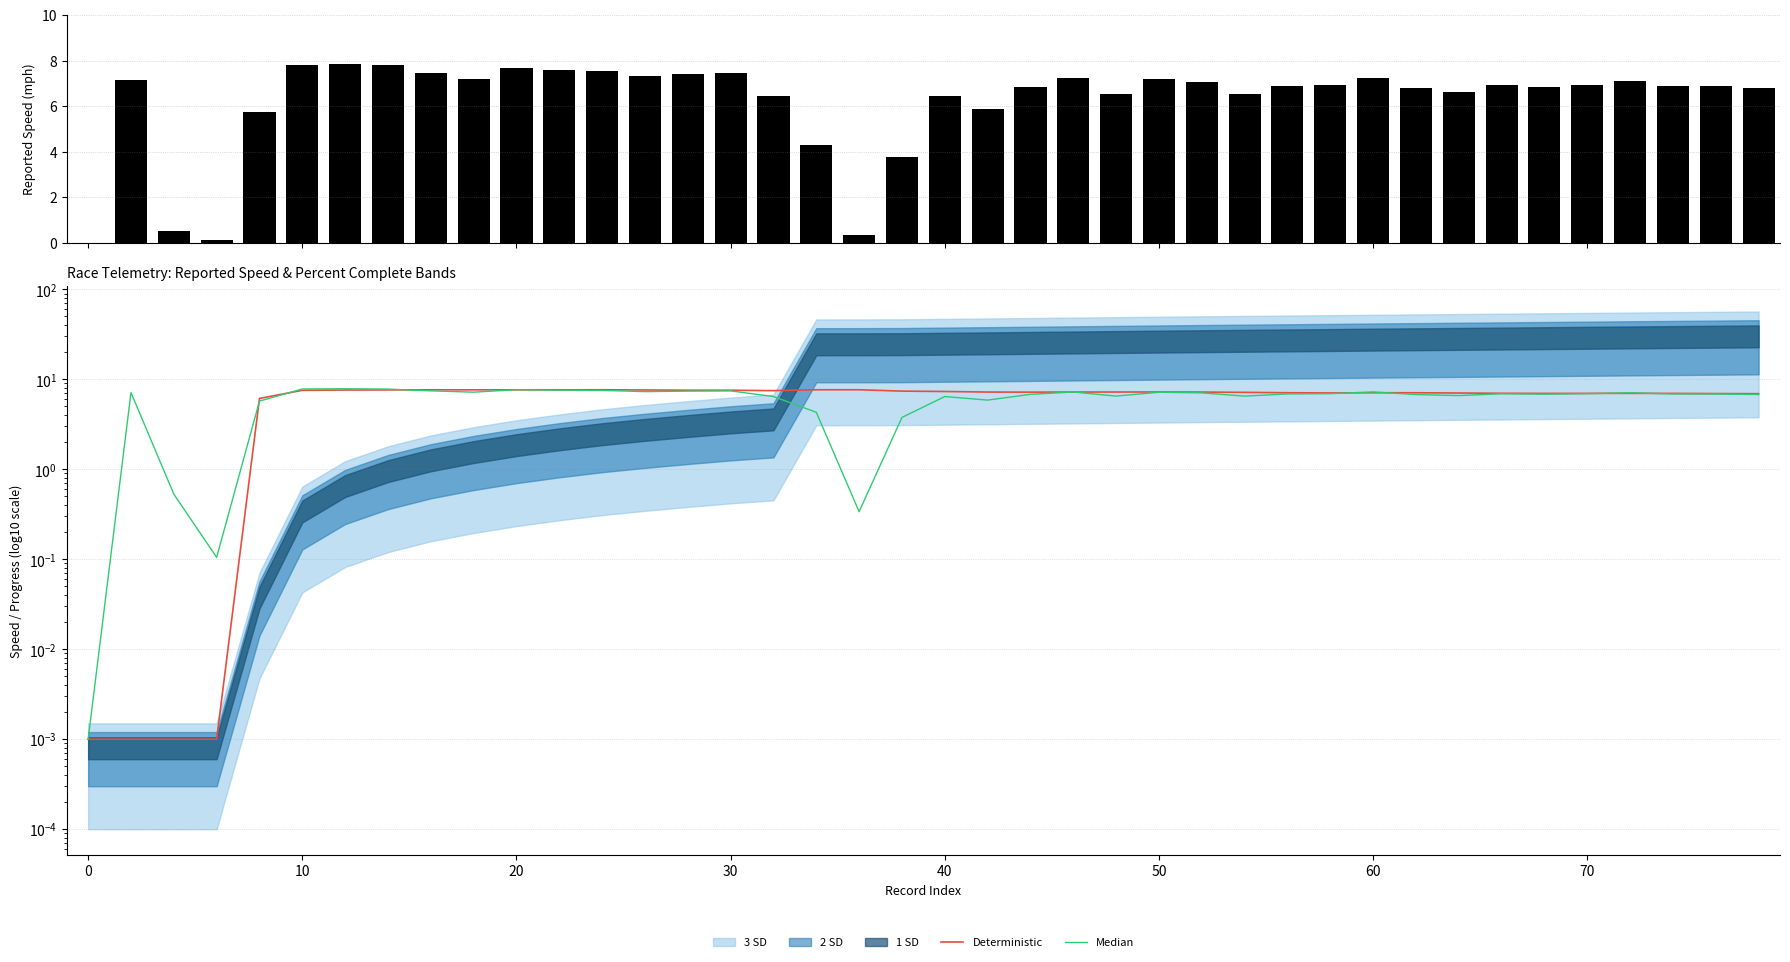

True or false: Deterministic has a value of 7.6 at 30.

True